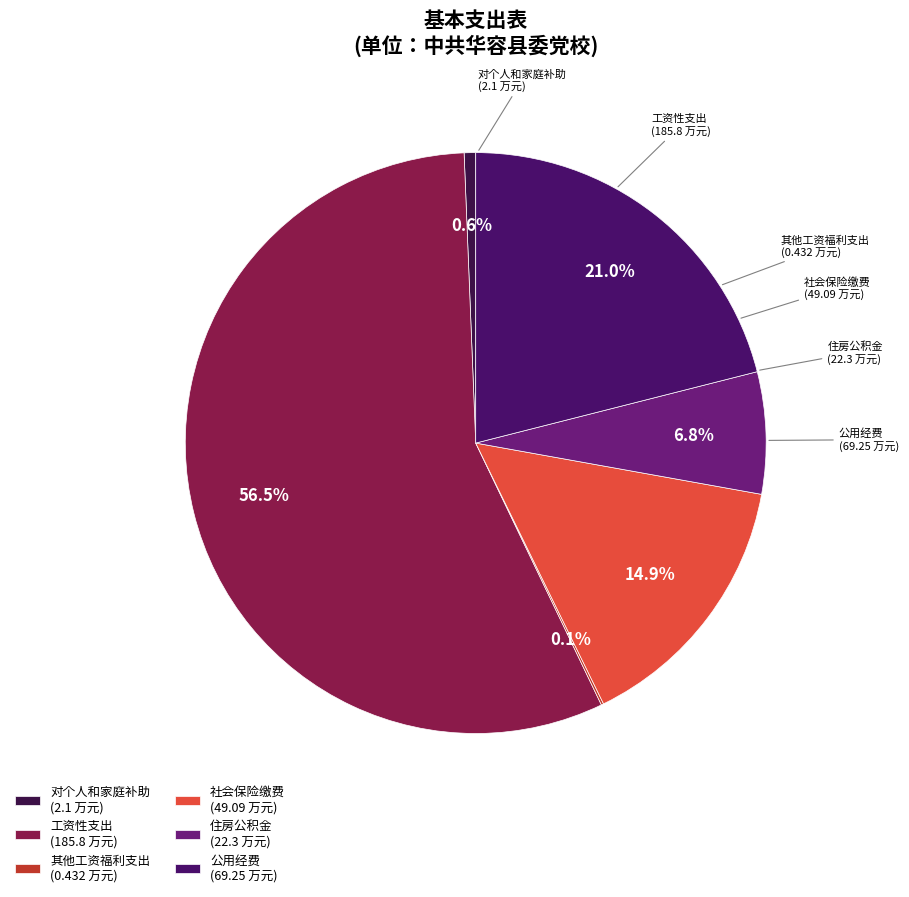

What is the ratio of the value at 公用经费 to the value at 对个人和家庭补助?

33.0